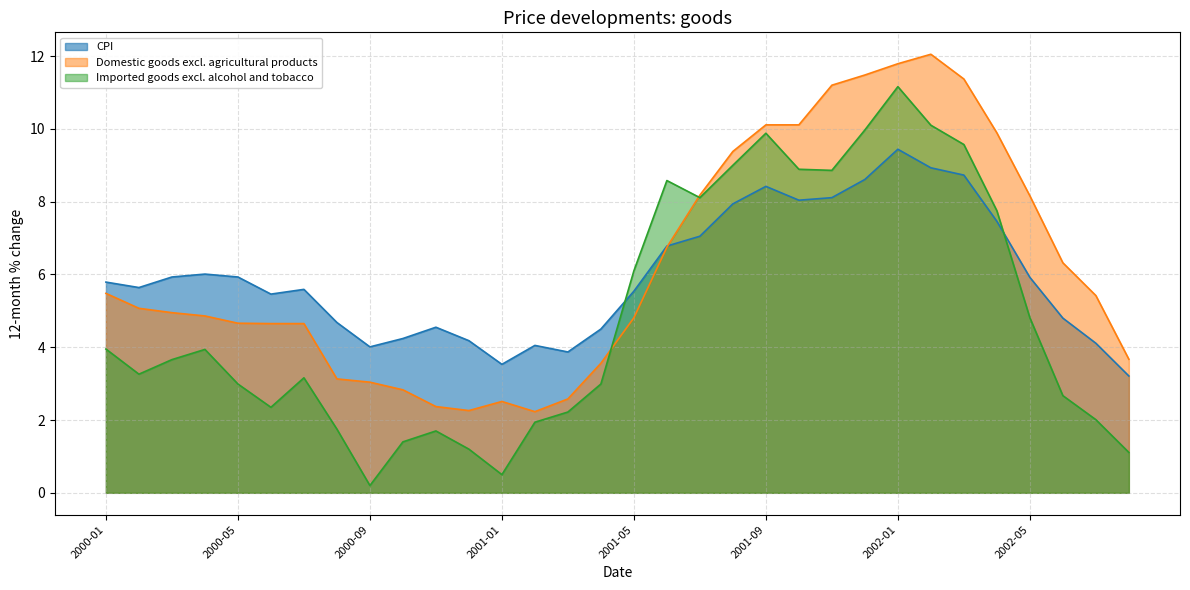

At which label does Domestic goods excl. agricultural products first exceed 5?

2000-01